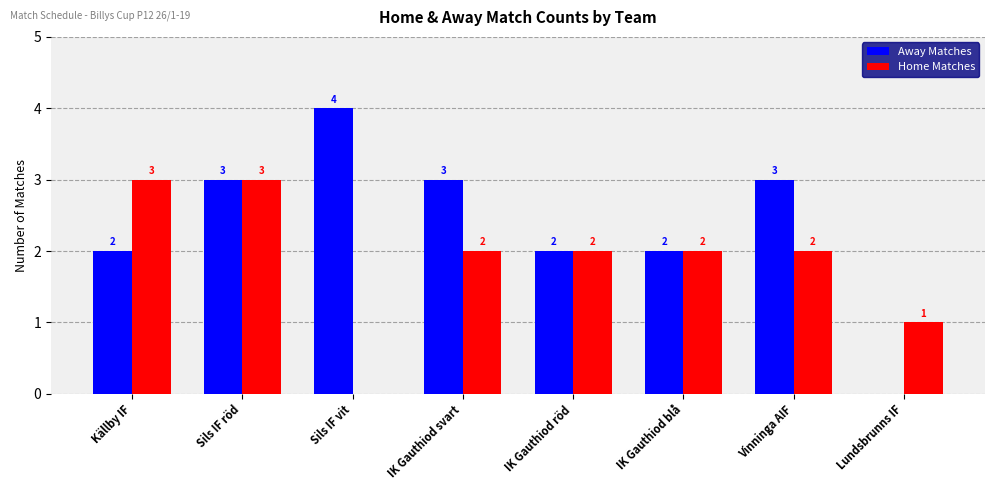

Is the value of Away Matches at Vinninga AIF greater than the value of Home Matches at IK Gauthiod röd?

Yes